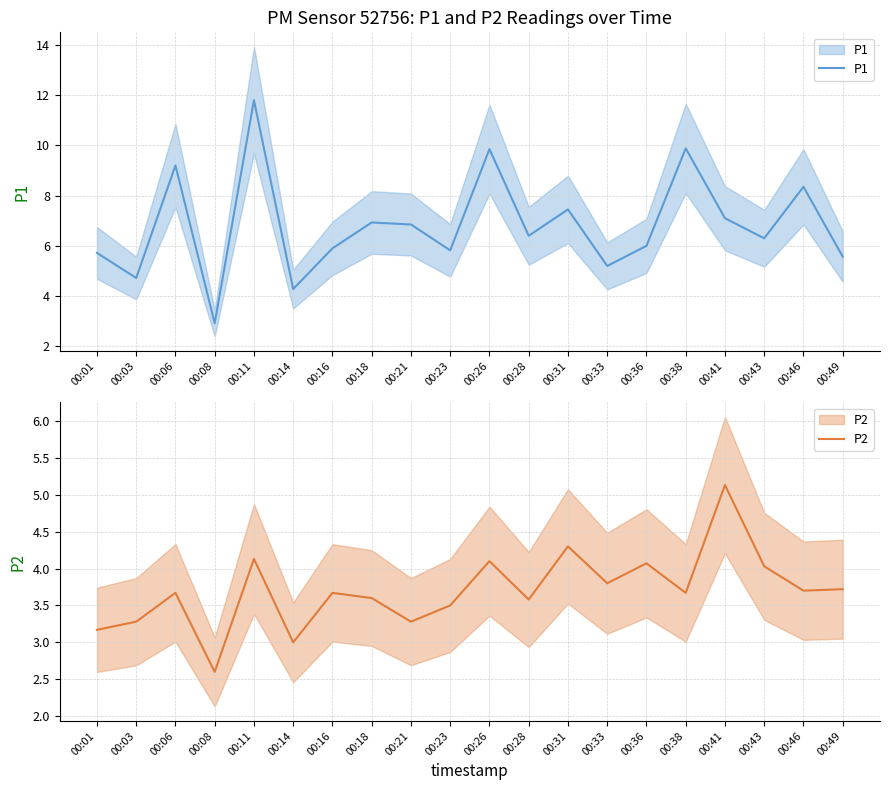

How many data points in P2 are above 3?

18